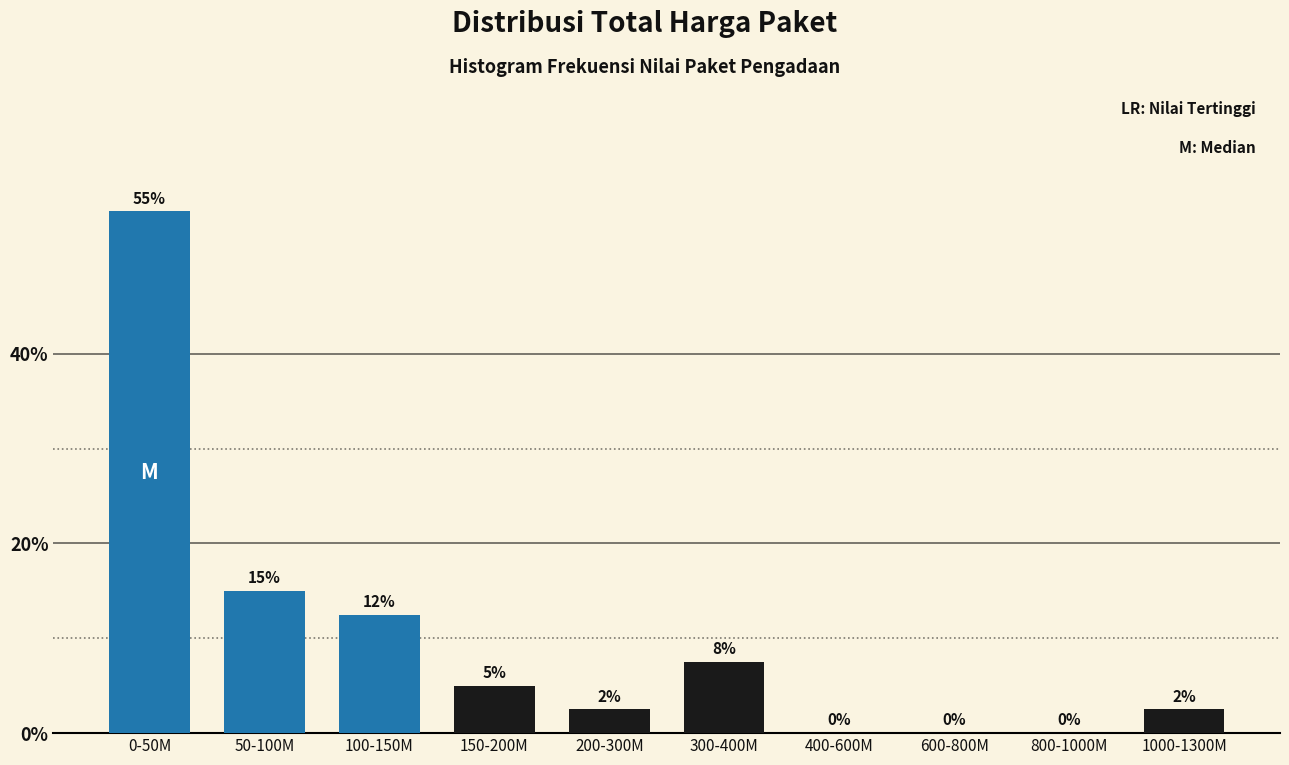

True or false: the data shows 0.0 at 800-1000M.

True